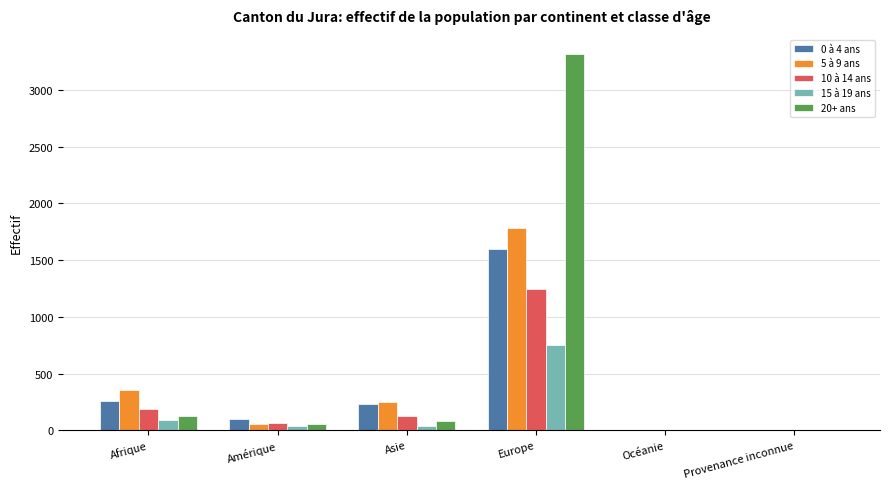

Between Afrique and Amérique, which series saw the biggest shift?

5 à 9 ans